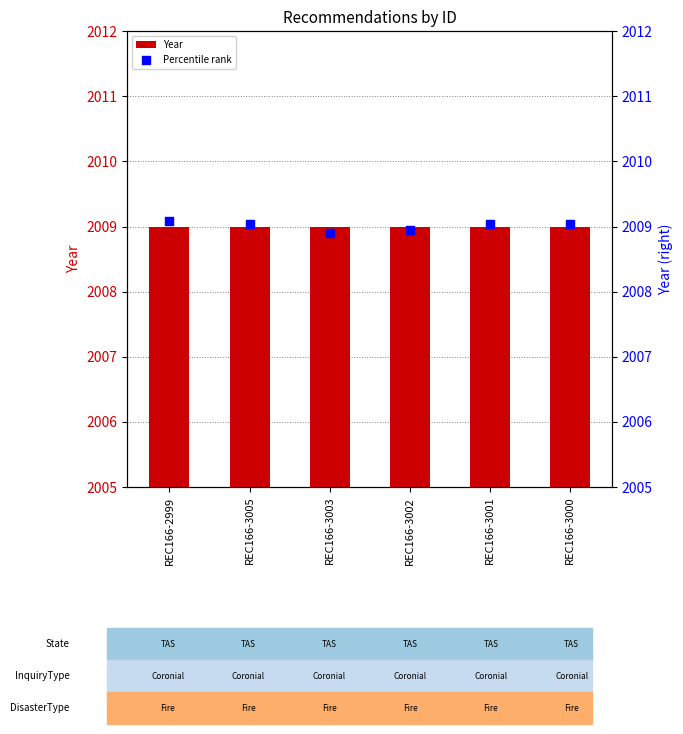

What is the total value across all series at REC166-3005?

4018.0